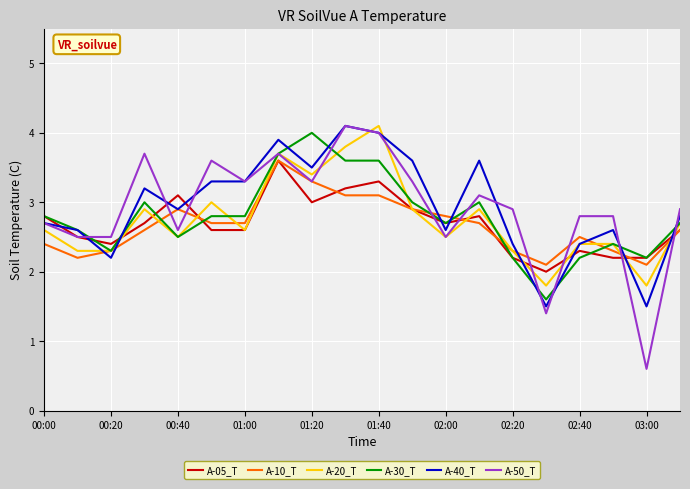

What is the difference between the maximum and minimum values in the A-10_T series?

1.5